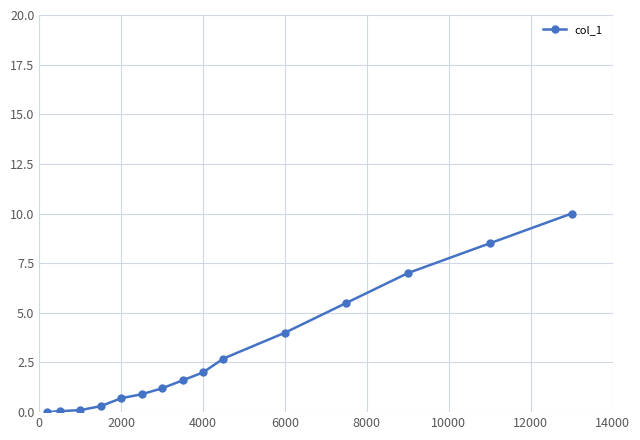

What is the difference between the maximum and minimum values?

10.0